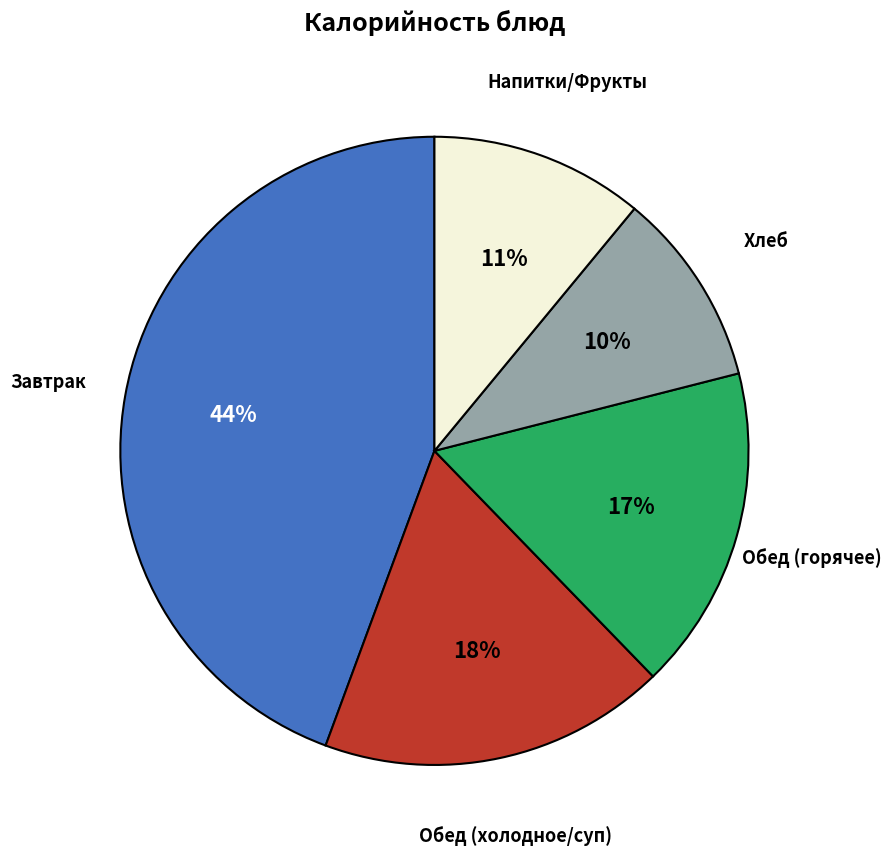

Is there any slice that represents more than half of the pie?

No